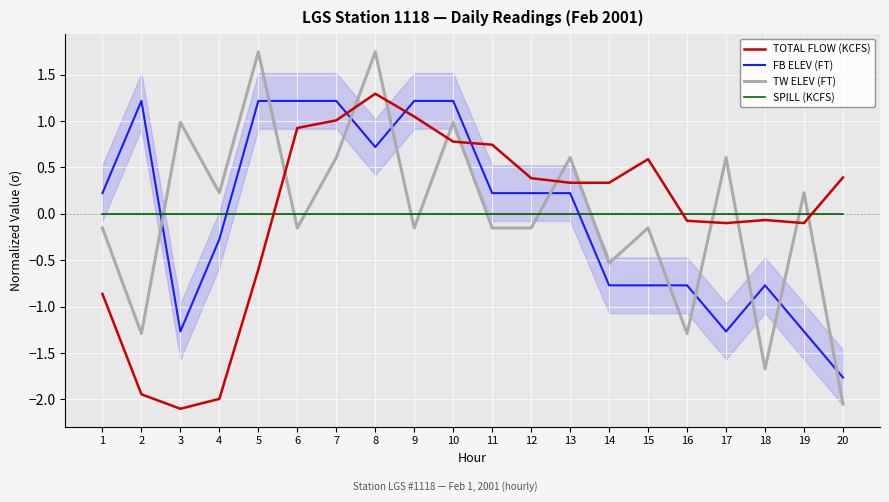

Between 1 and 7, which series saw the biggest shift?

TOTAL FLOW (KCFS)